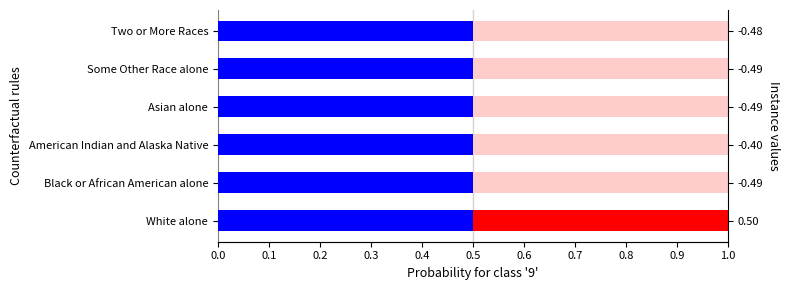

At how many categories does at least one series exceed 0?

6